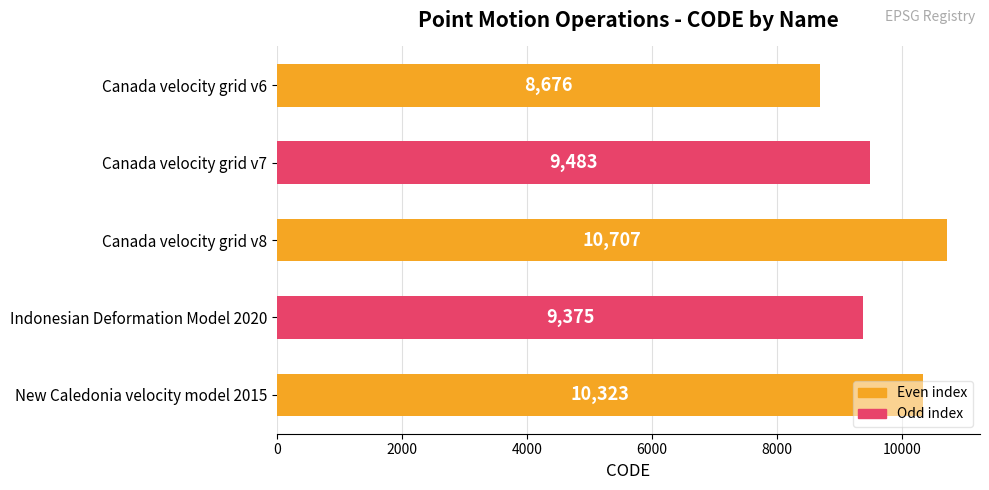

What is the value of the 3rd bar from the top?

10707